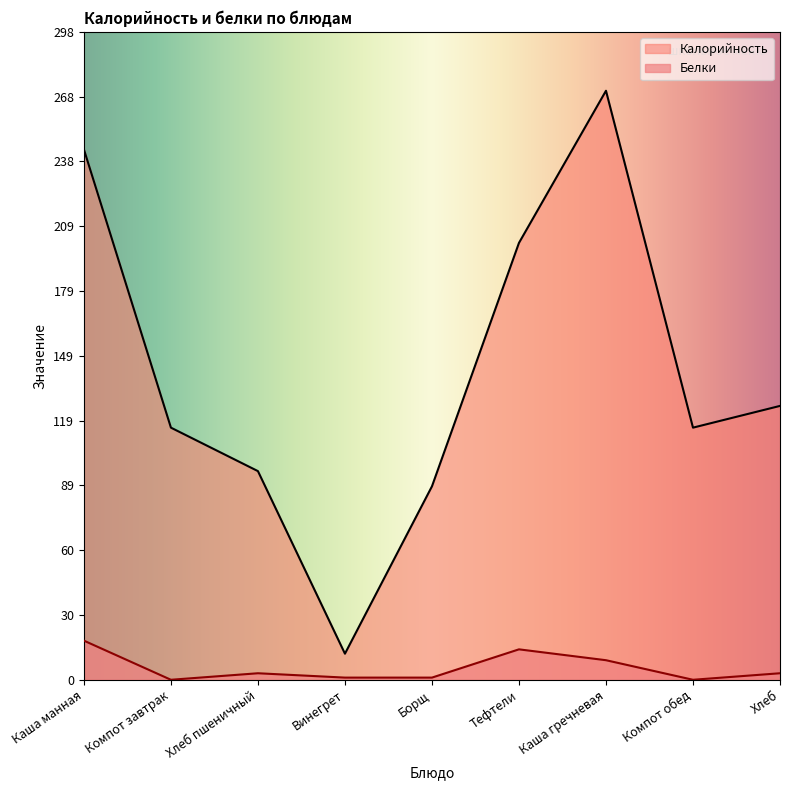

True or false: Белки and Калорийность intersect in this chart.

False